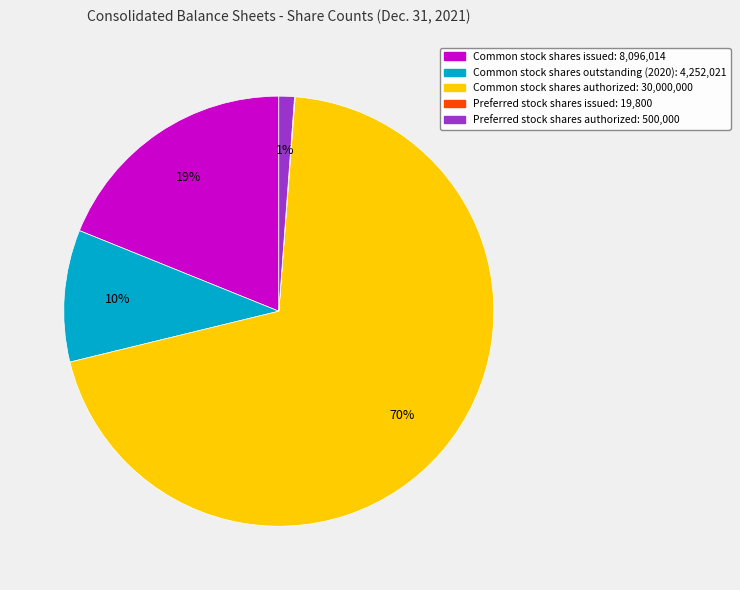

Which slice is the largest?

Common stock shares authorized